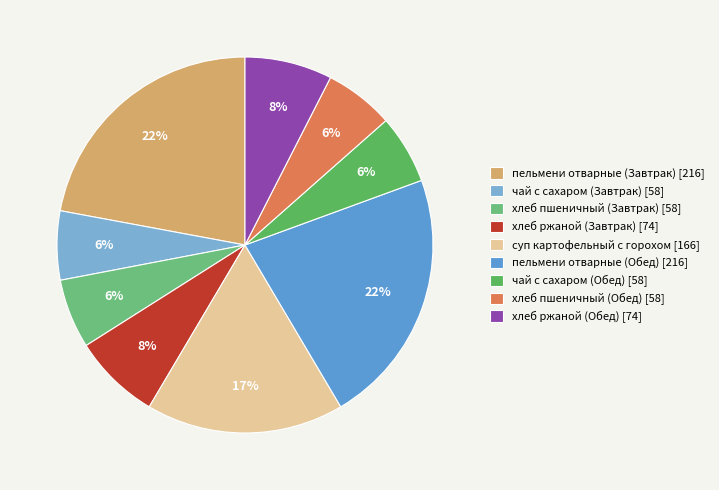

Does хлеб пшеничный (Обед) represent more than half of the total?

No